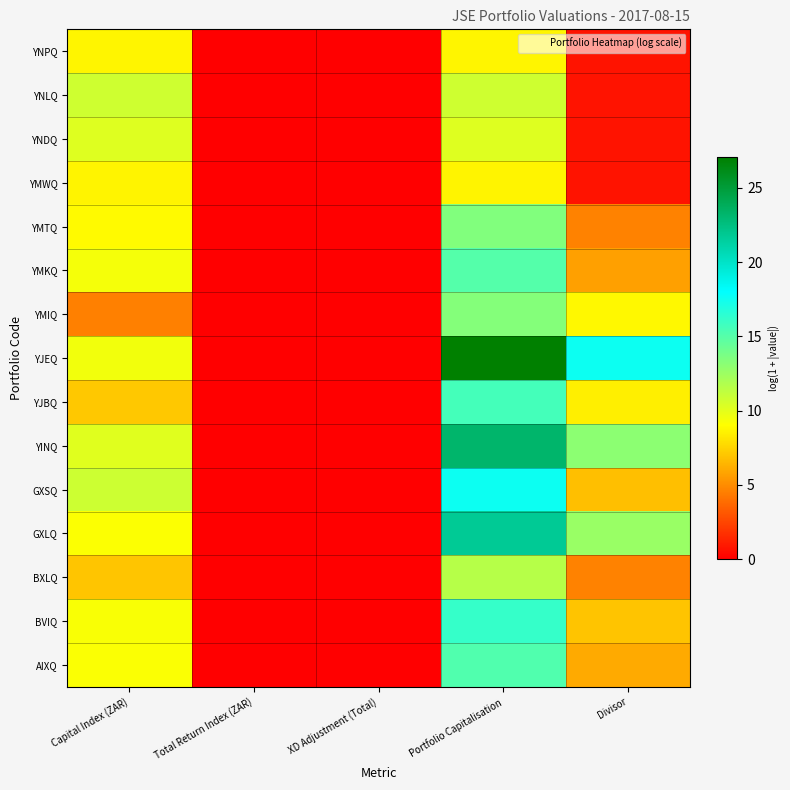

Which series has the widest spread of values?

YJEQ